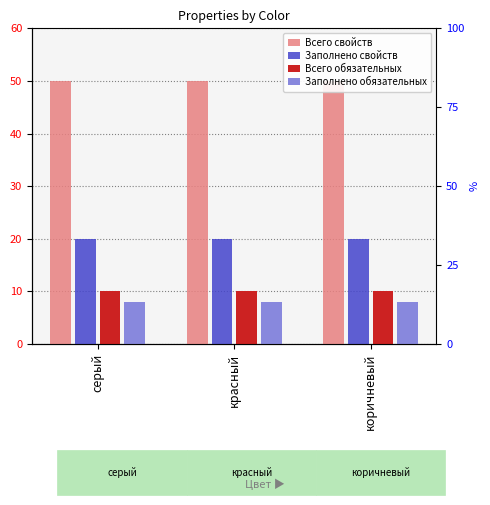

Are the bars grouped side by side (vs. stacked)?

Yes